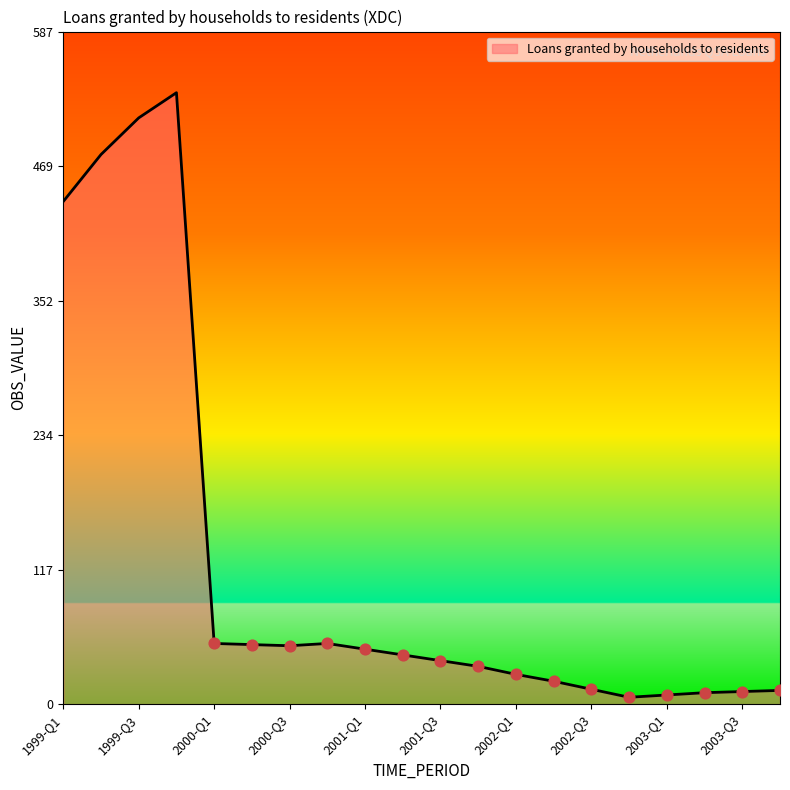

What is the difference between the maximum and minimum values?

528